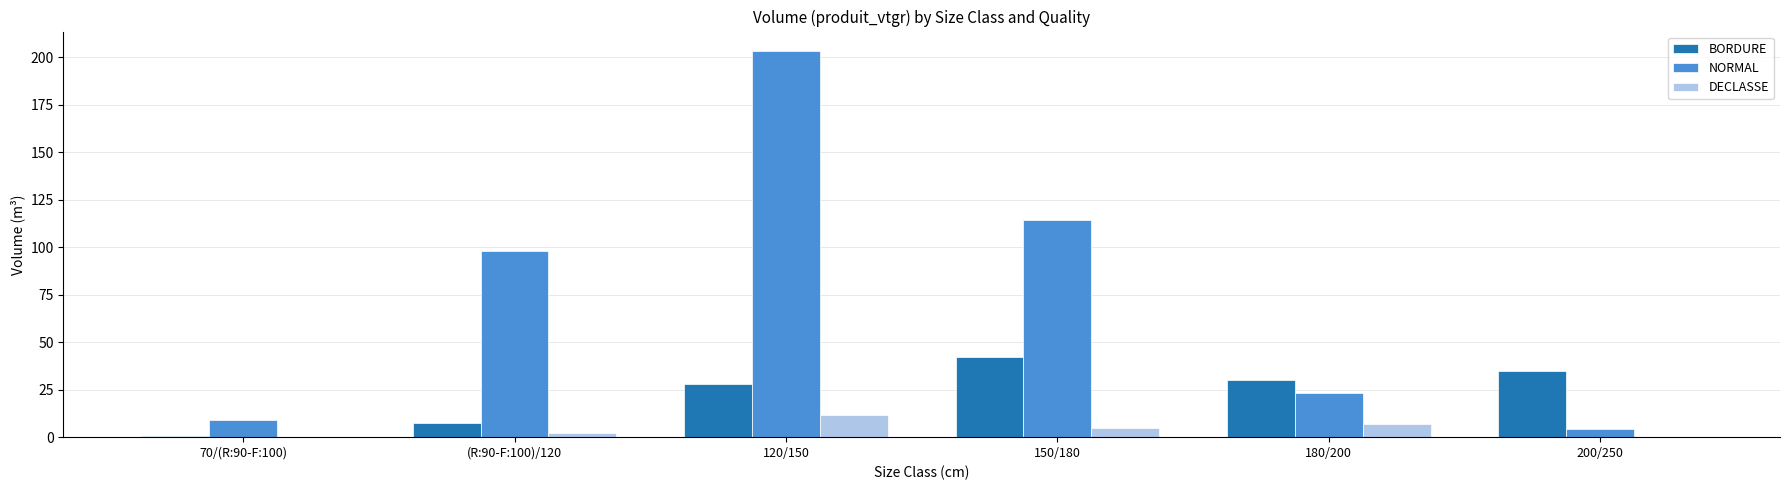

At which category is the sum across all series the highest?

120/150